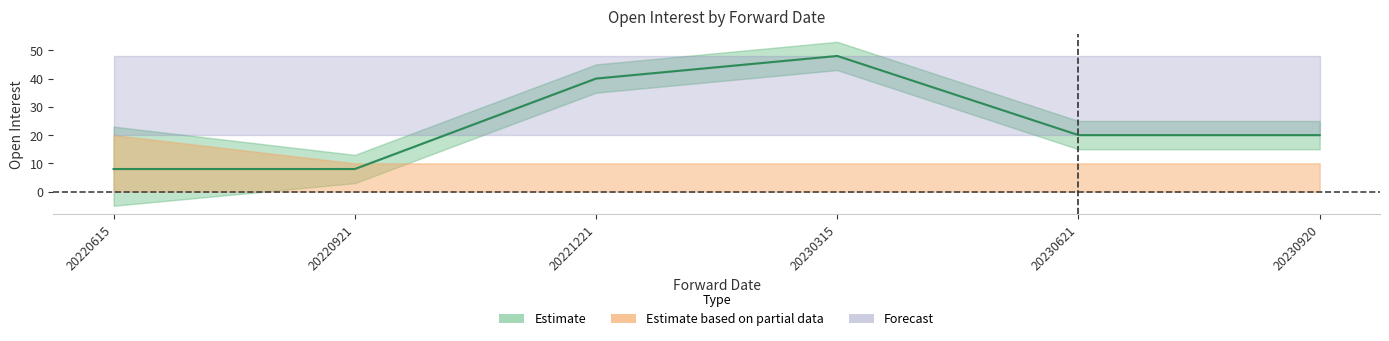

What is the total value across all series at 20230315?

48